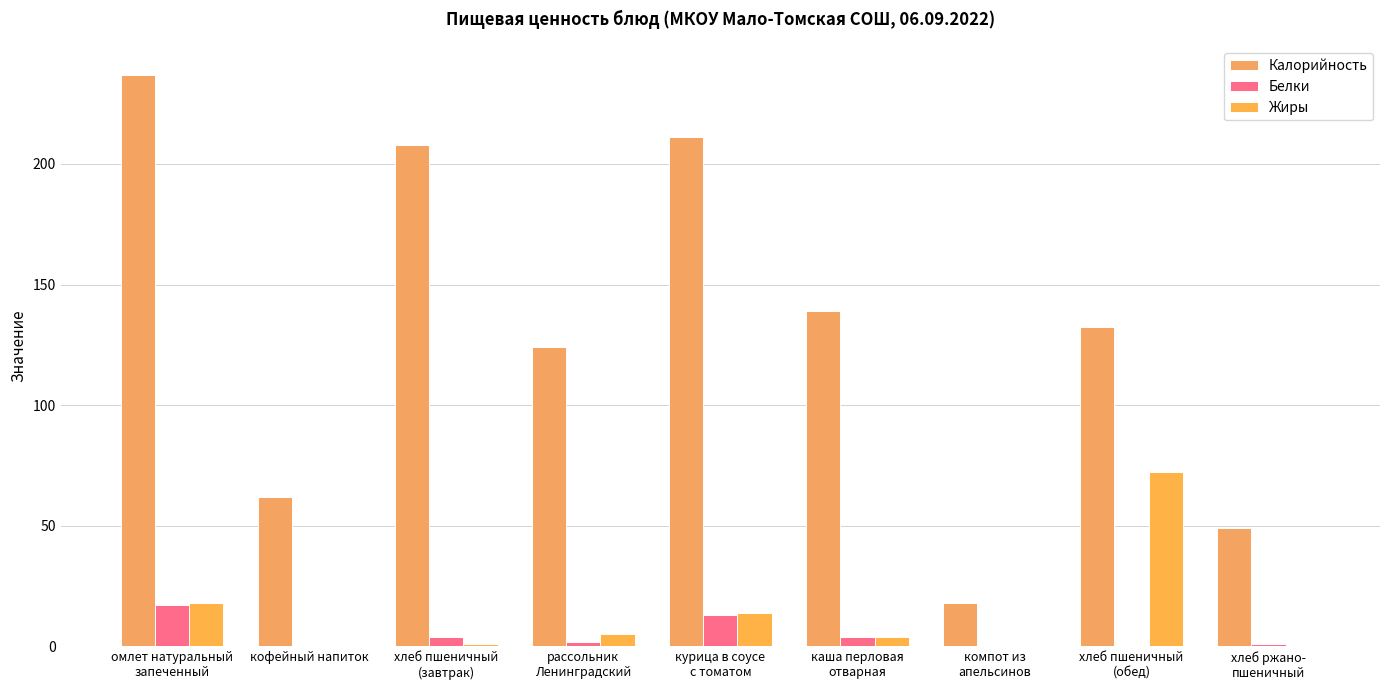

What is the label of the 3rd bar from the left?

хлеб пшеничный
(завтрак)